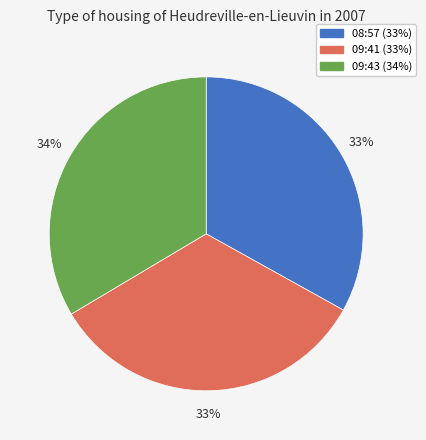

Does any single category account for the majority?

No